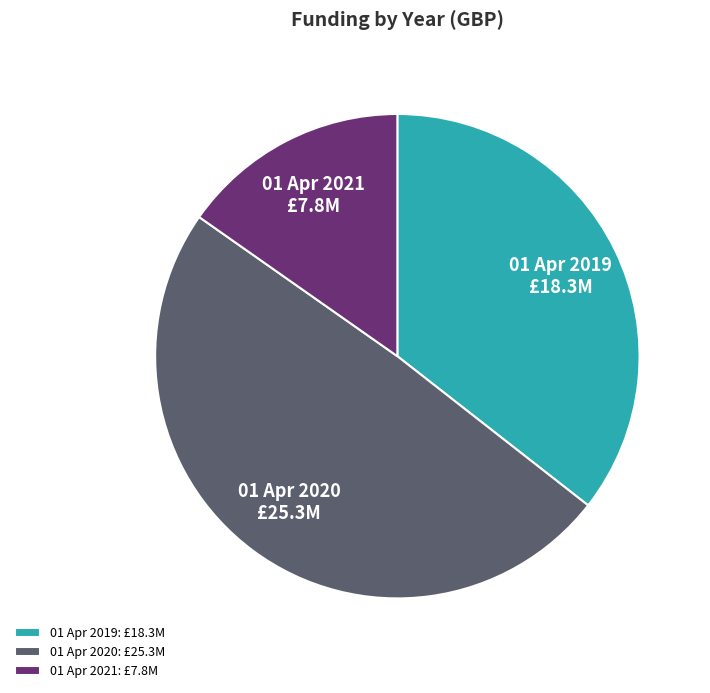

Does 01 Apr 2020 account for over 50% of the chart?

No